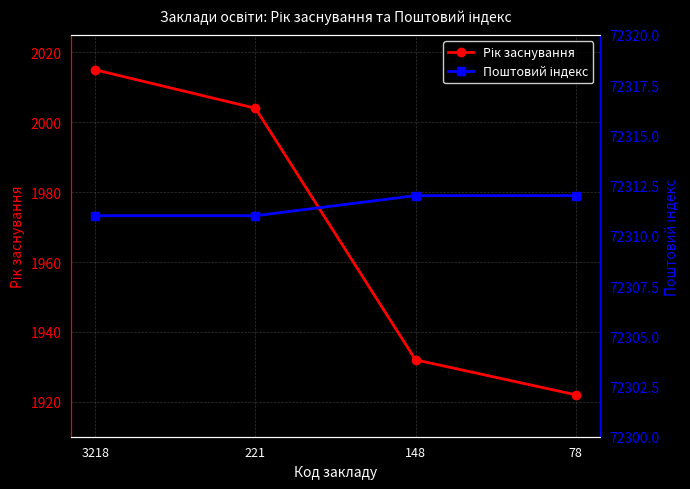

Reading right to left, transcribe all the data shown in this chart.

Рік заснування: 78=1922	148=1932	221=2004	3218=2015
Поштовий індекс: 78=72312	148=72312	221=72311	3218=72311